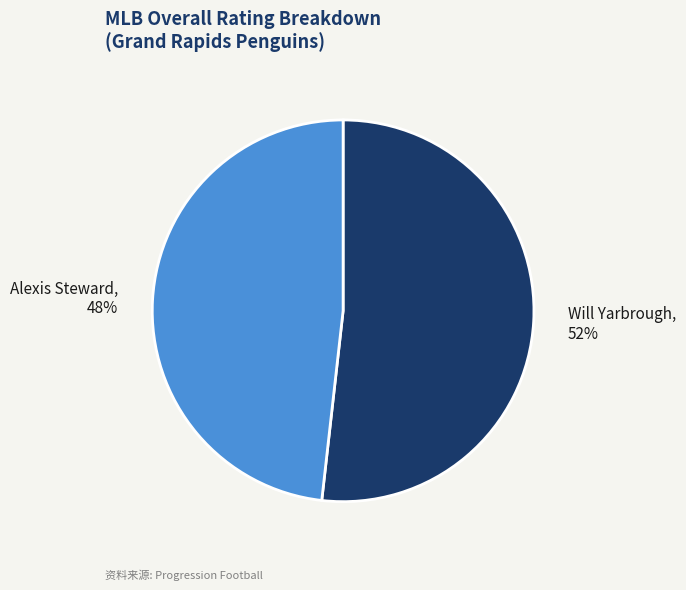

Which has a higher value, Alexis Steward or Will Yarbrough?

Will Yarbrough